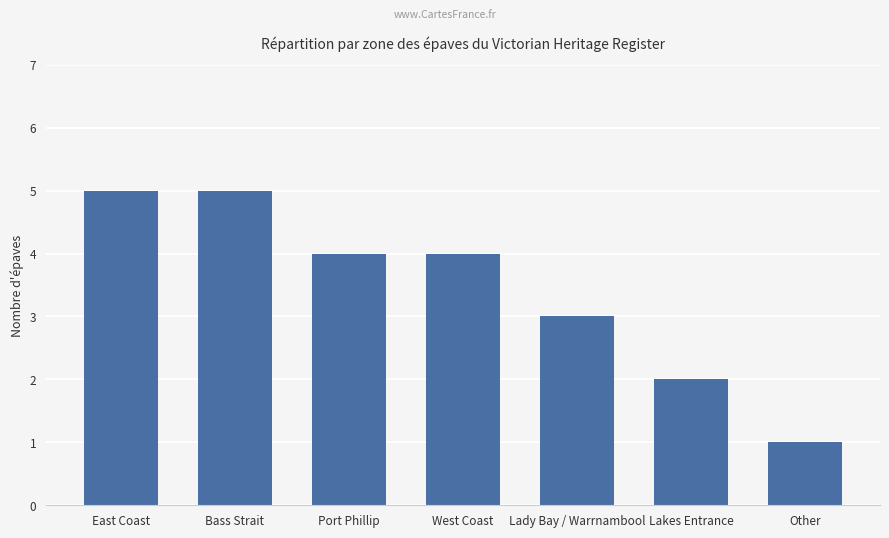

How many values are below 4?

3